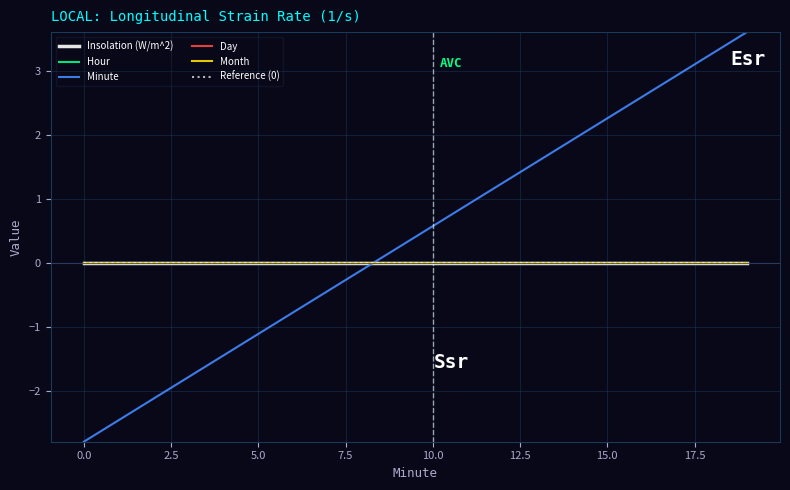

Is this an area chart (filled region under the line)?

No